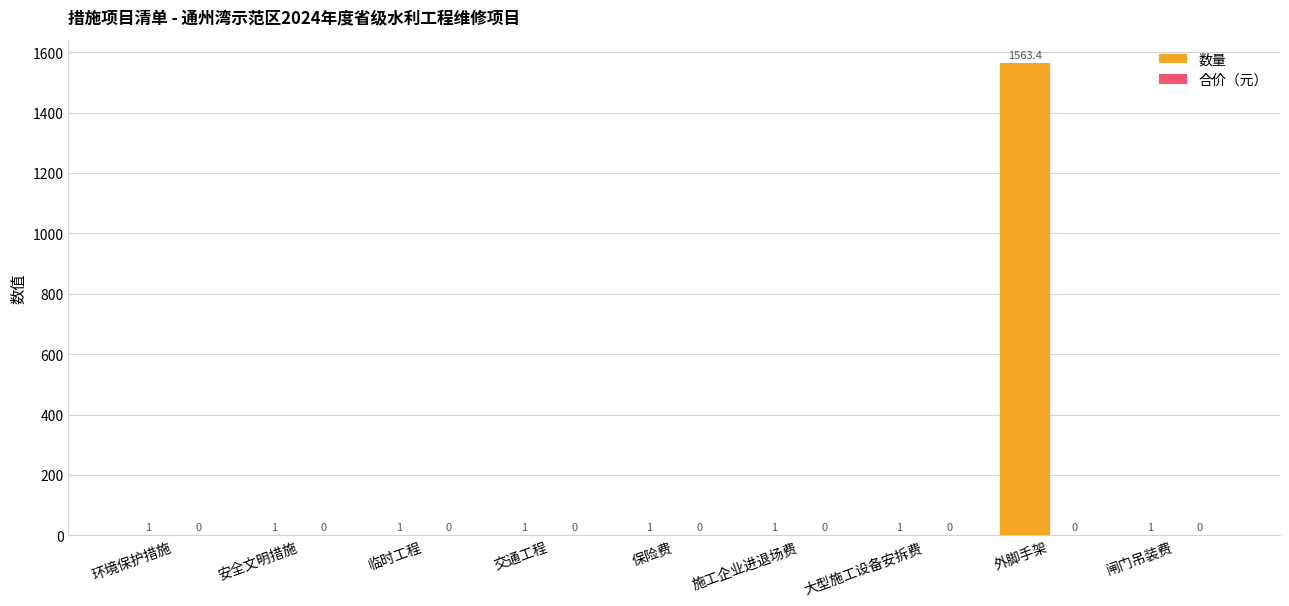

Read the value at 施工企业进退场费.

1.0